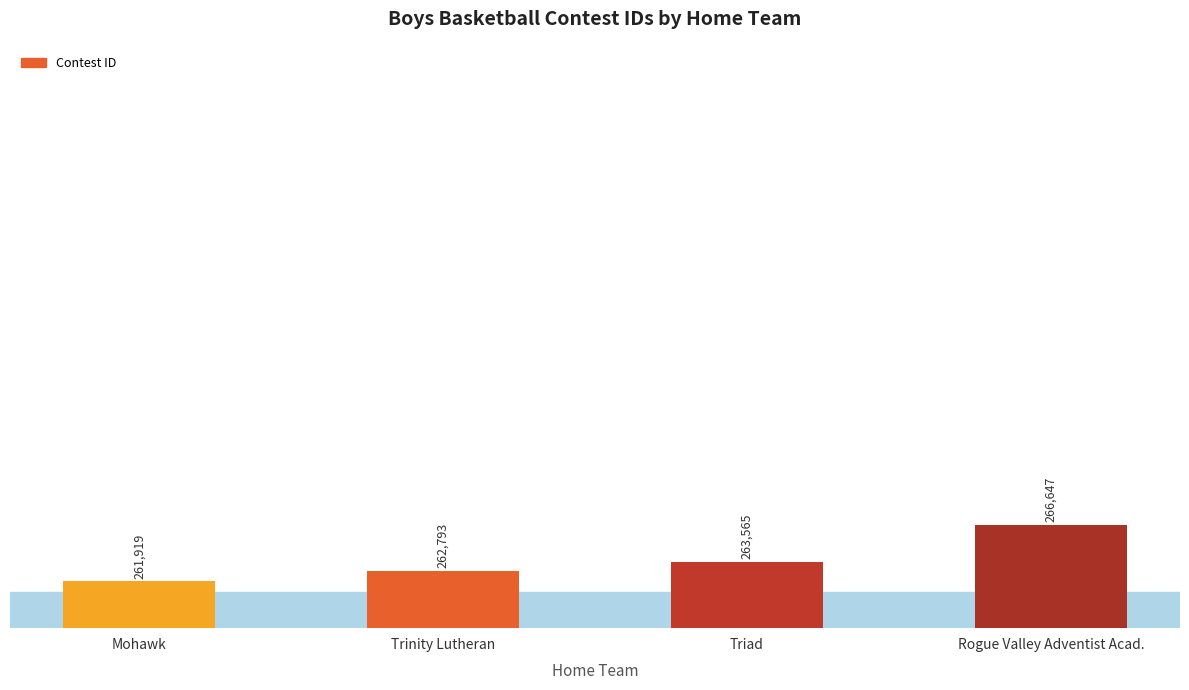

The value at Triad is 473193. True or false?

False